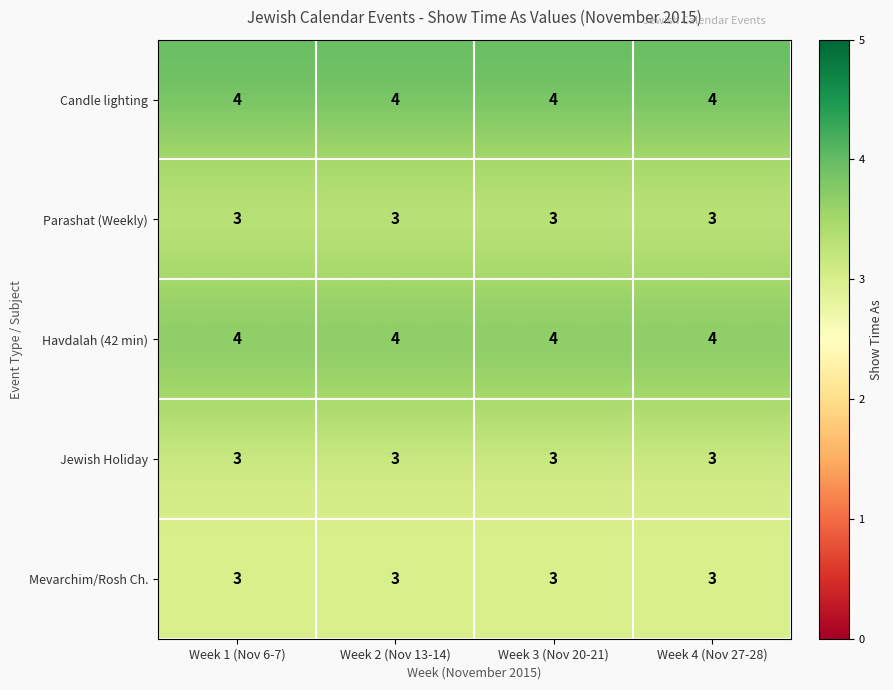

What is the sum of all Havdalah (42 min) values?

16